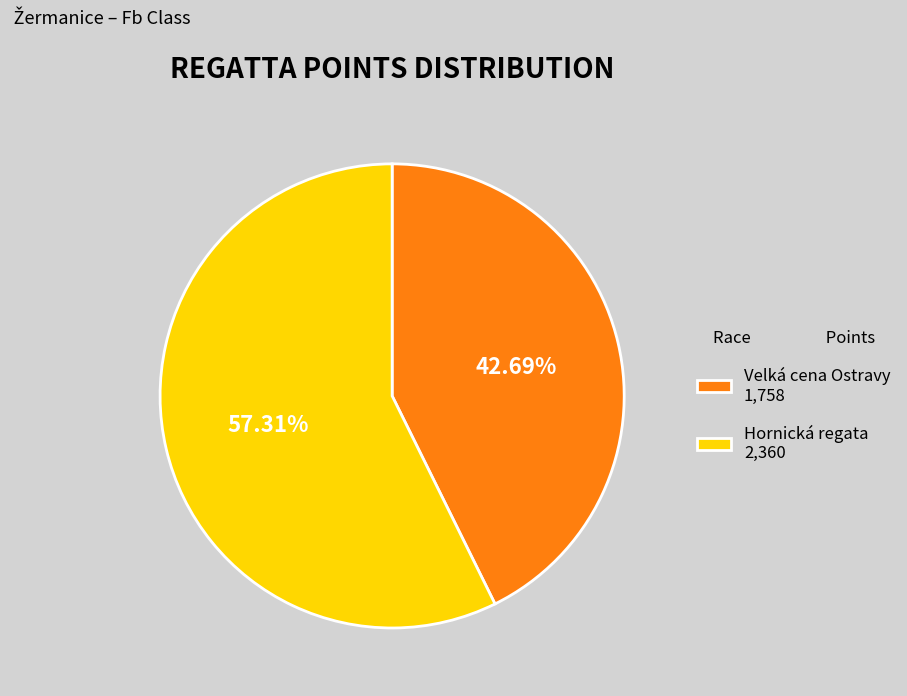

To the nearest percent, what is the difference between the largest and smallest slice percentages?

15%